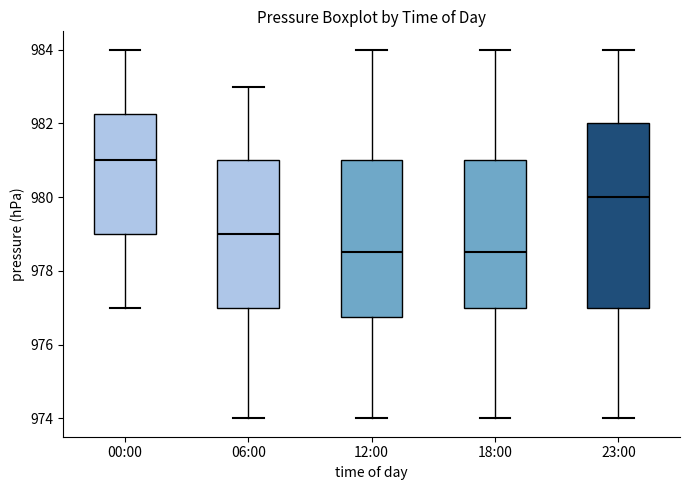

Where is the upper edge of the box for 06:00 on the y-axis? The values are not printed on the chart, so give them approximately, as read against the axis.

981.0